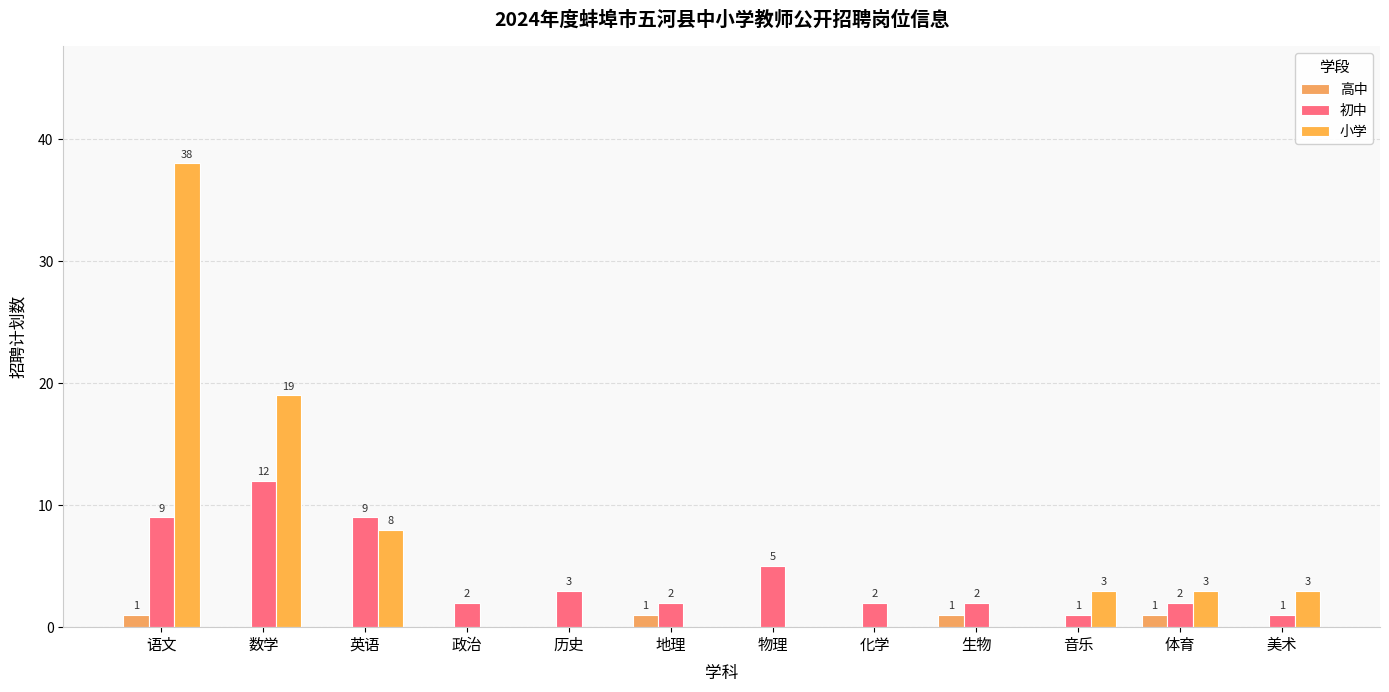

Does the chart contain stacked bars?

No